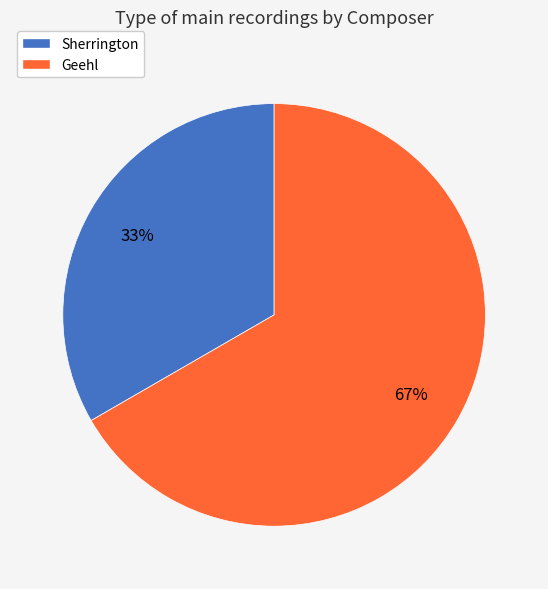

How many slices are in this pie chart?

2